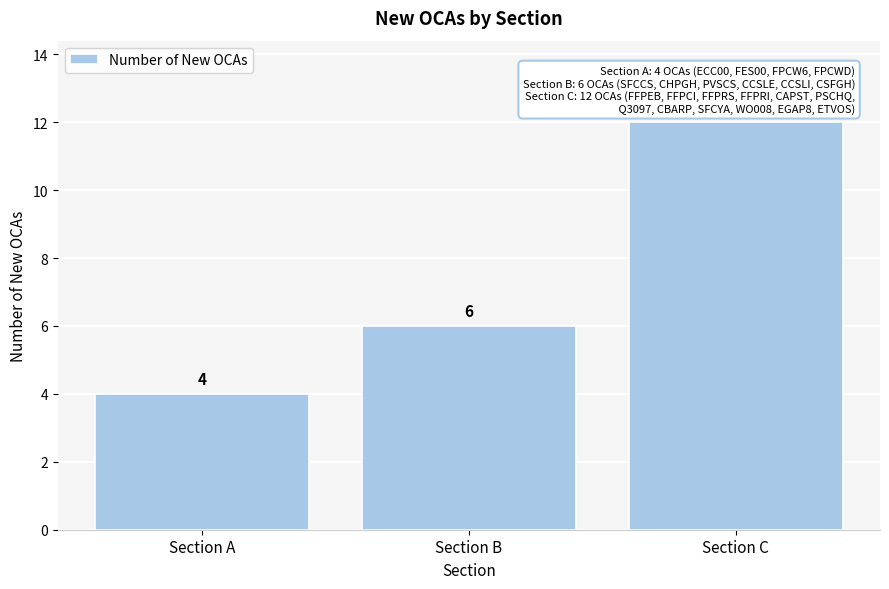

Reading left to right, transcribe all the data shown in this chart.

Section A=4	Section B=6	Section C=12